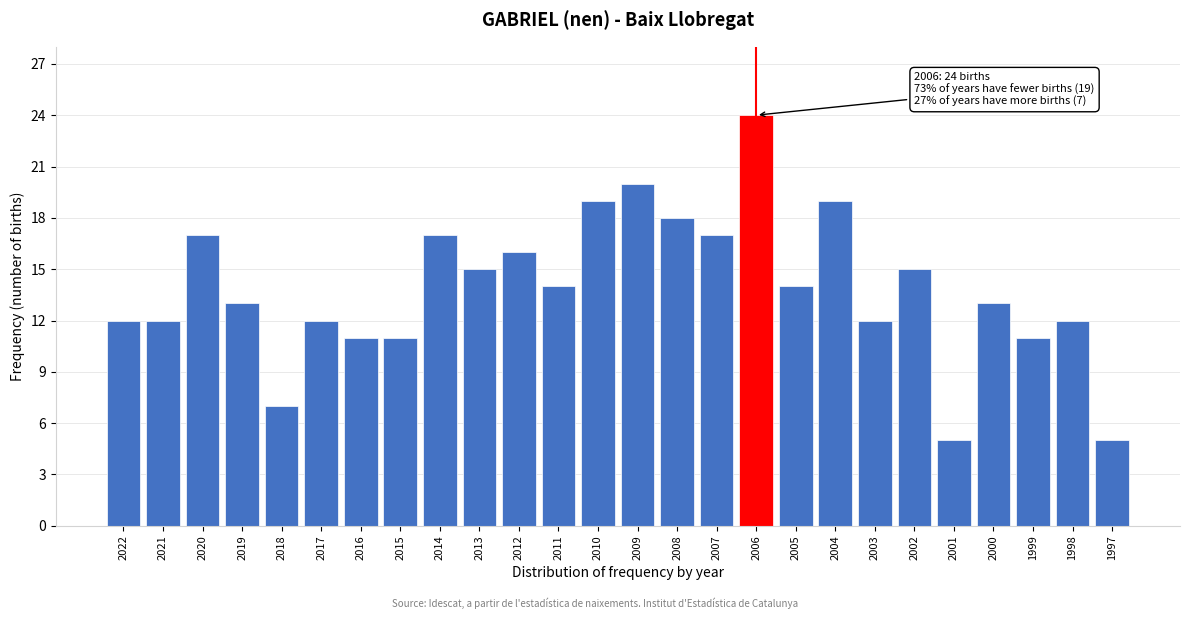

Reading left to right, list all the values displayed in this chart.

2022=12	2021=12	2020=17	2019=13	2018=7	2017=12	2016=11	2015=11	2014=17	2013=15	2012=16	2011=14	2010=19	2009=20	2008=18	2007=17	2006=24	2005=14	2004=19	2003=12	2002=15	2001=5	2000=13	1999=11	1998=12	1997=5